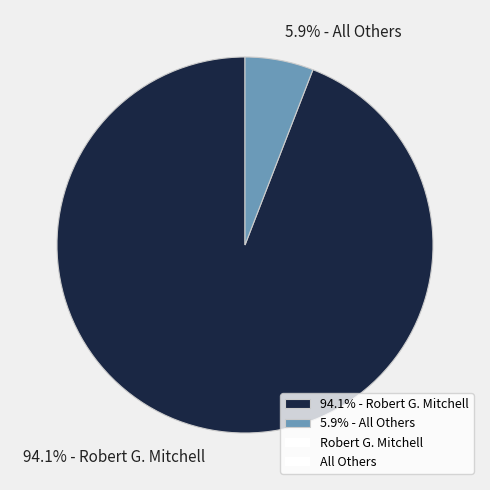

Which slice is the smallest?

5.9% - All Others